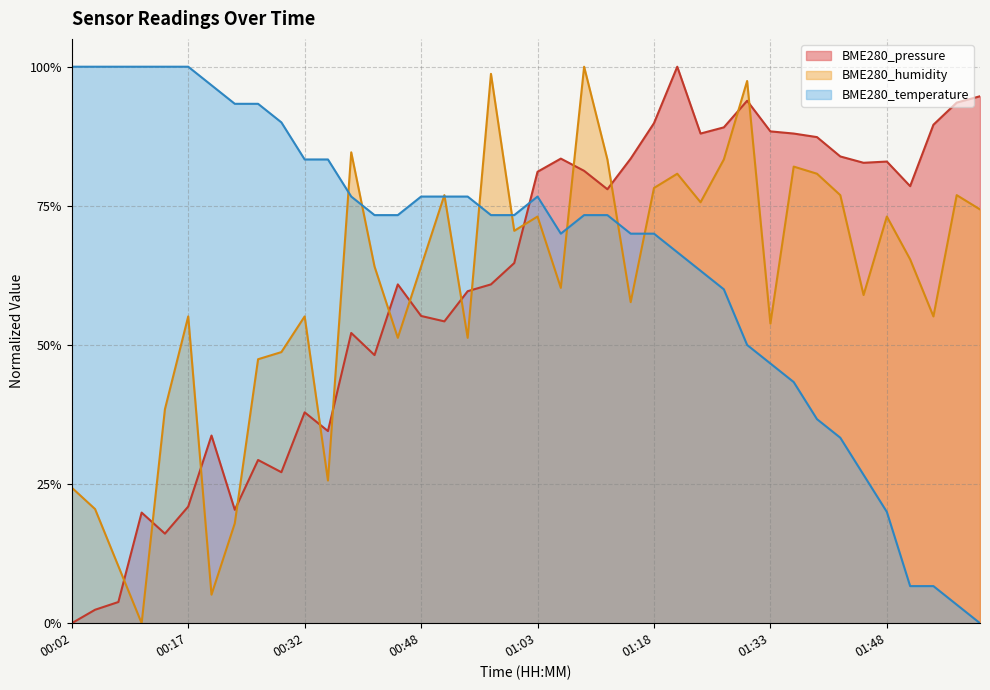

After their last crossing, which series has the higher values: BME280_temperature or BME280_humidity?

BME280_humidity